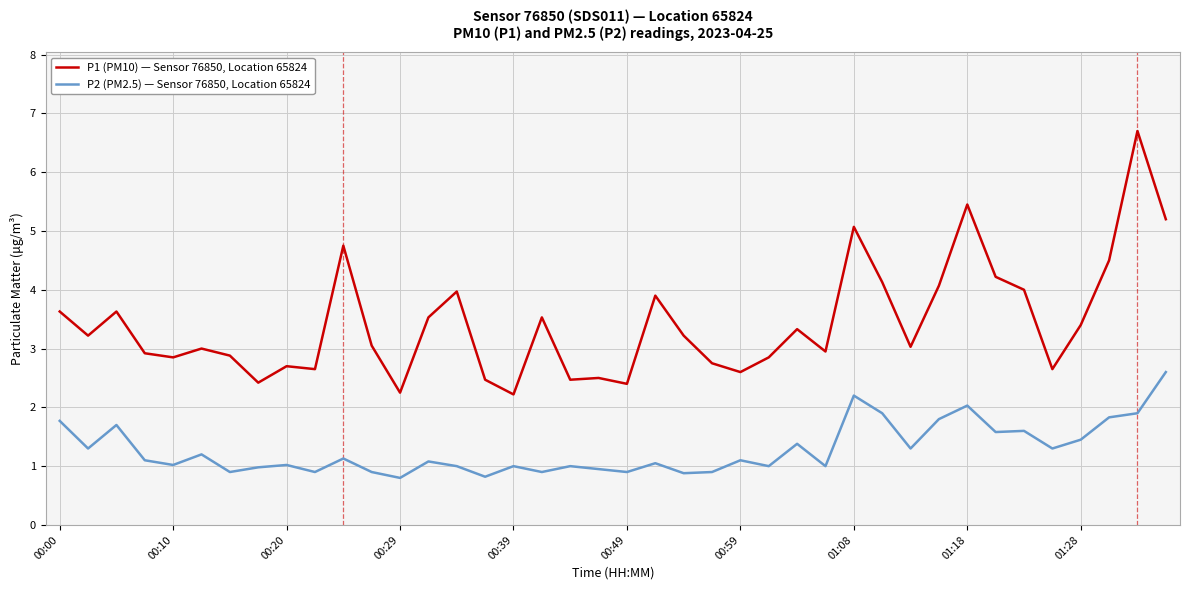

What is the minimum value shown in the chart?

0.8